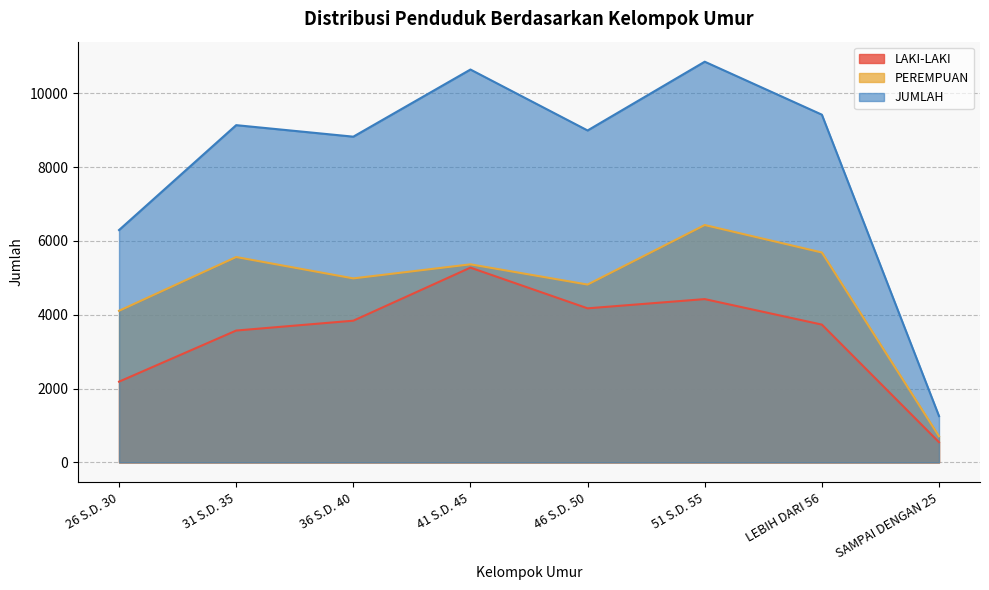

Between 31 S.D. 35 and 46 S.D. 50, which series saw the biggest shift?

PEREMPUAN